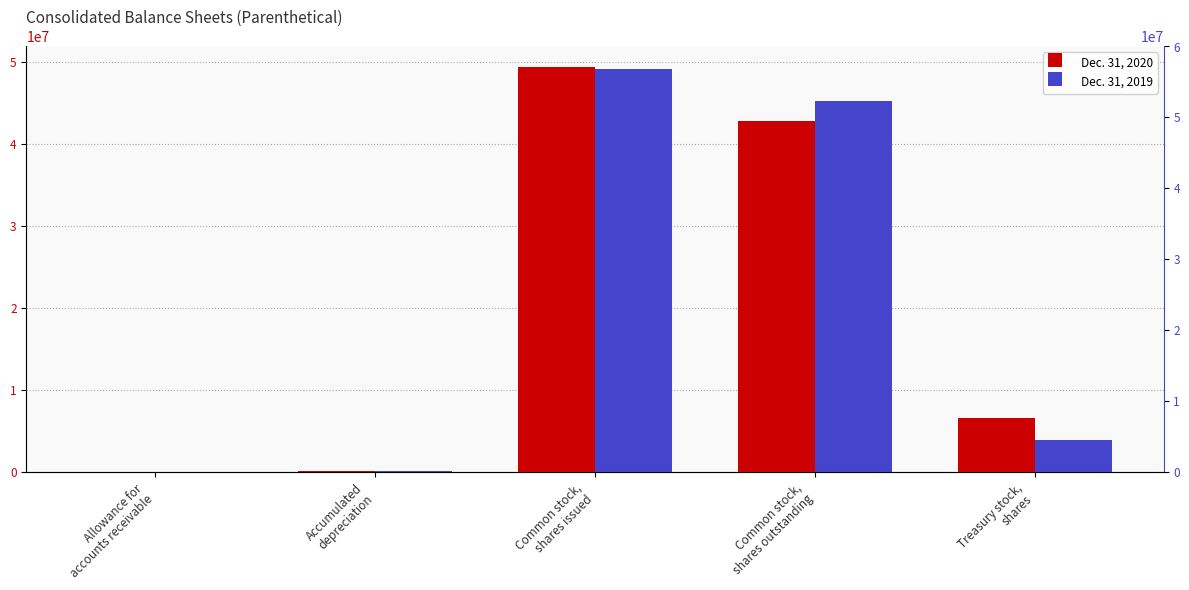

At which label does Dec. 31, 2020 first exceed 6630000?

Common stock,
shares issued